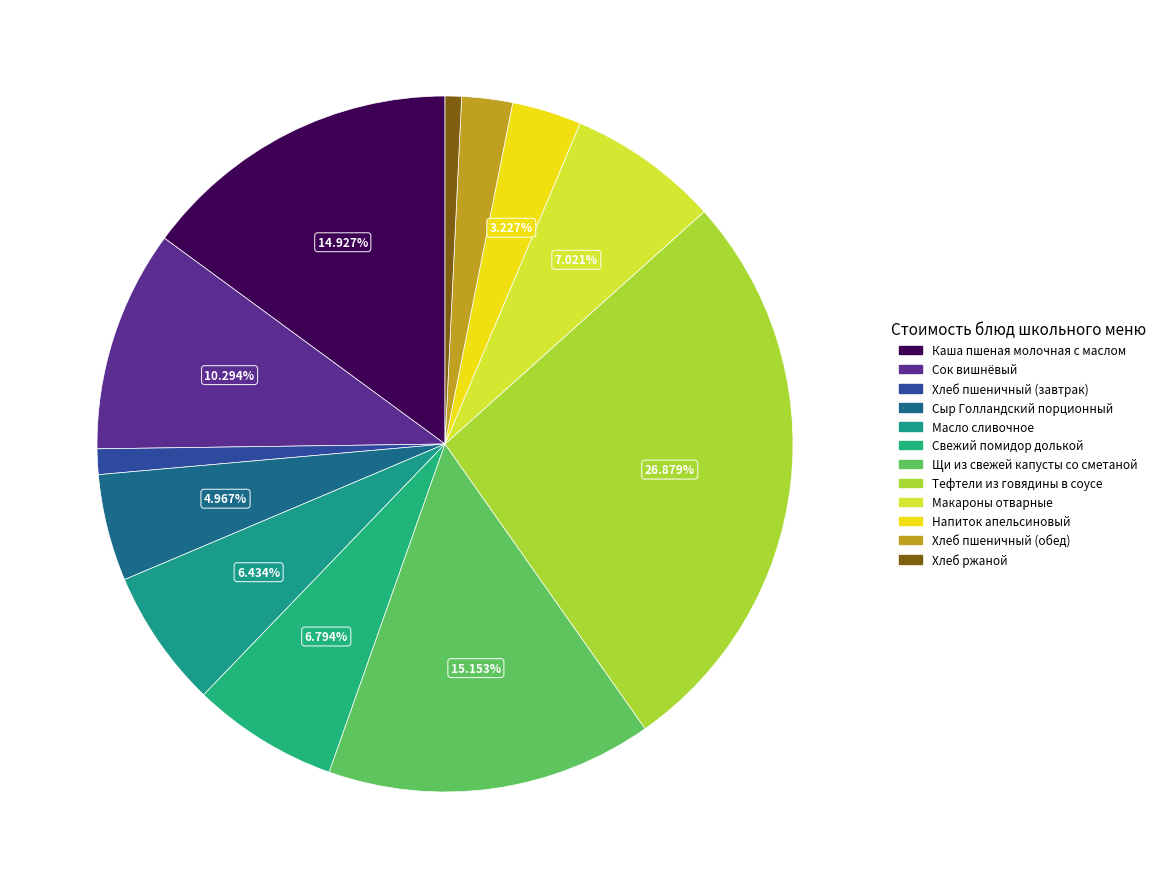

Is there a majority slice in this chart?

No